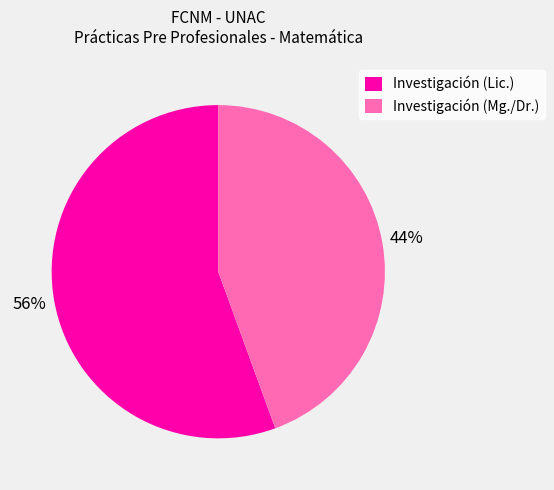

Which has a higher value, Investigación (Lic.) or Investigación (Mg./Dr.)?

Investigación (Lic.)